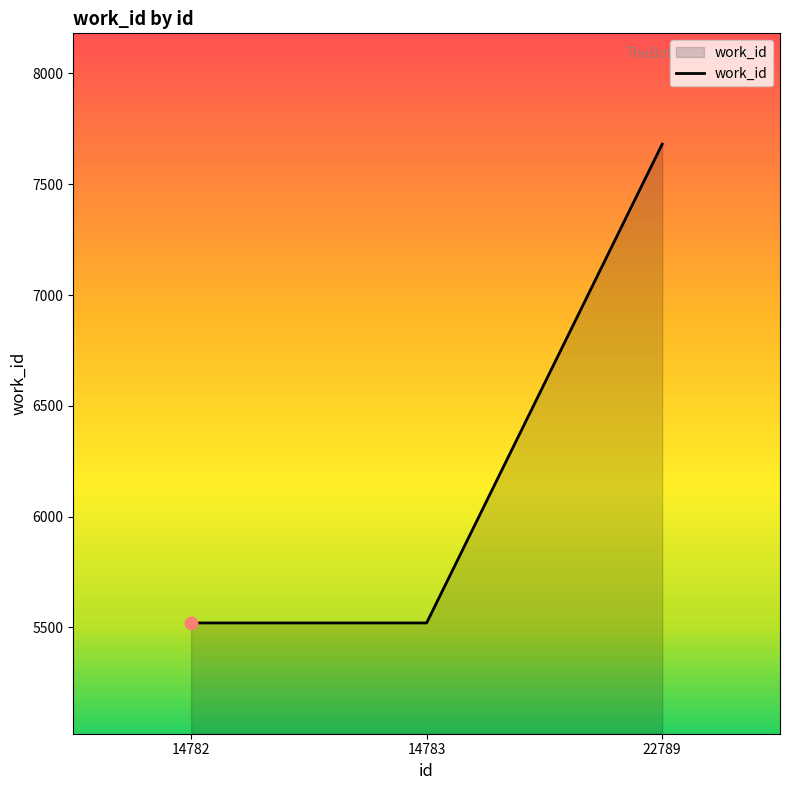

Between 14783 and 22789, which is larger?

22789